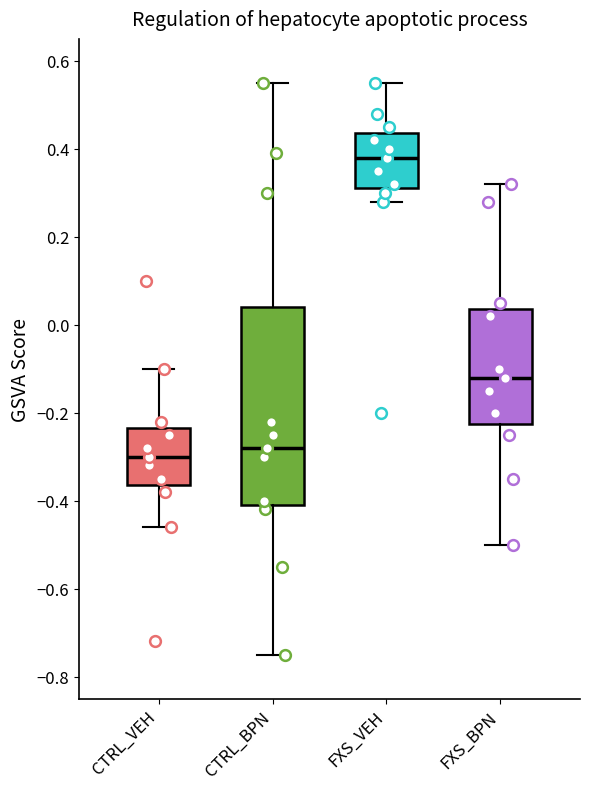

Where is the upper edge of the box for CTRL_VEH on the y-axis? The values are not printed on the chart, so give them approximately, as read against the axis.

-0.24